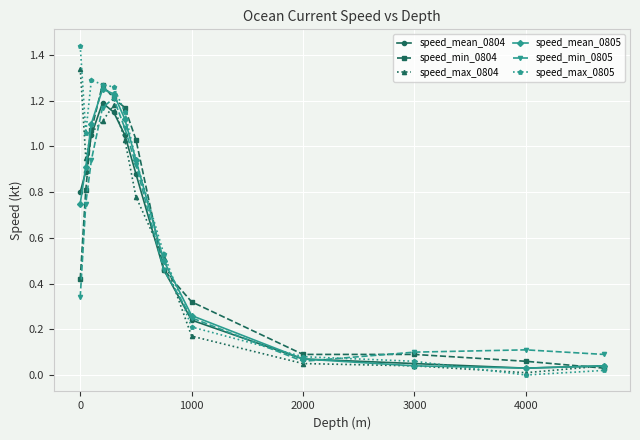

At how many categories does at least one series exceed 1?

7